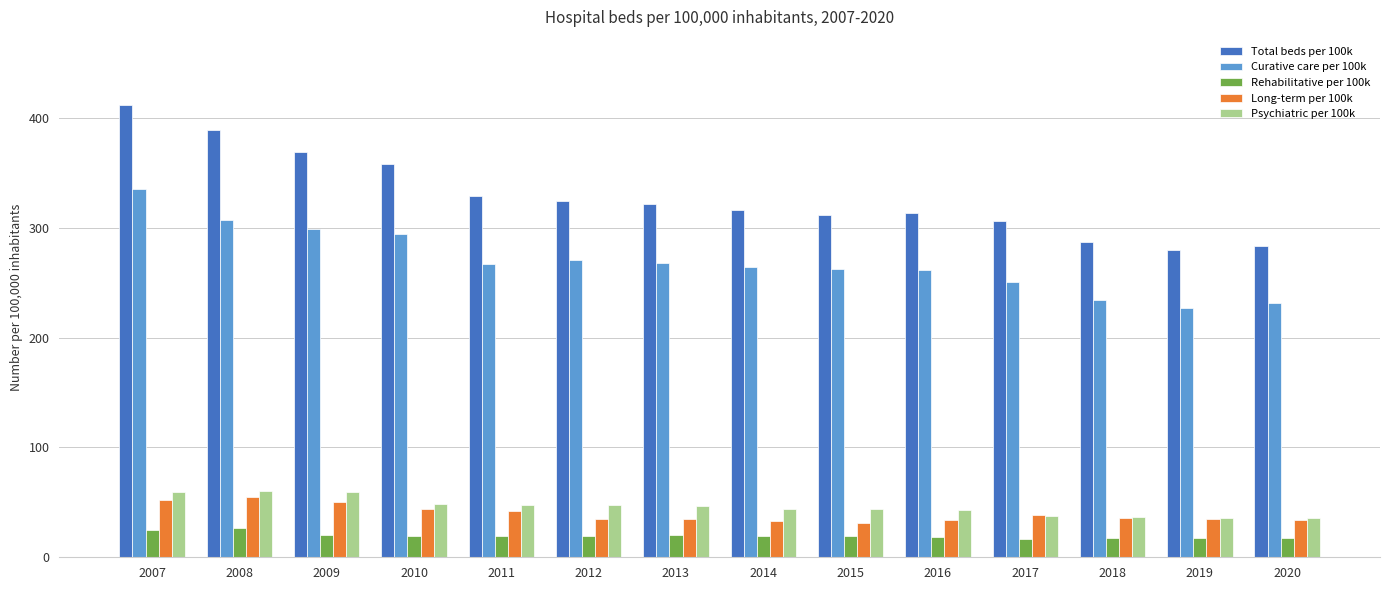

True or false: Rehabilitative per 100k has a value of 16.9 at 2017.

True